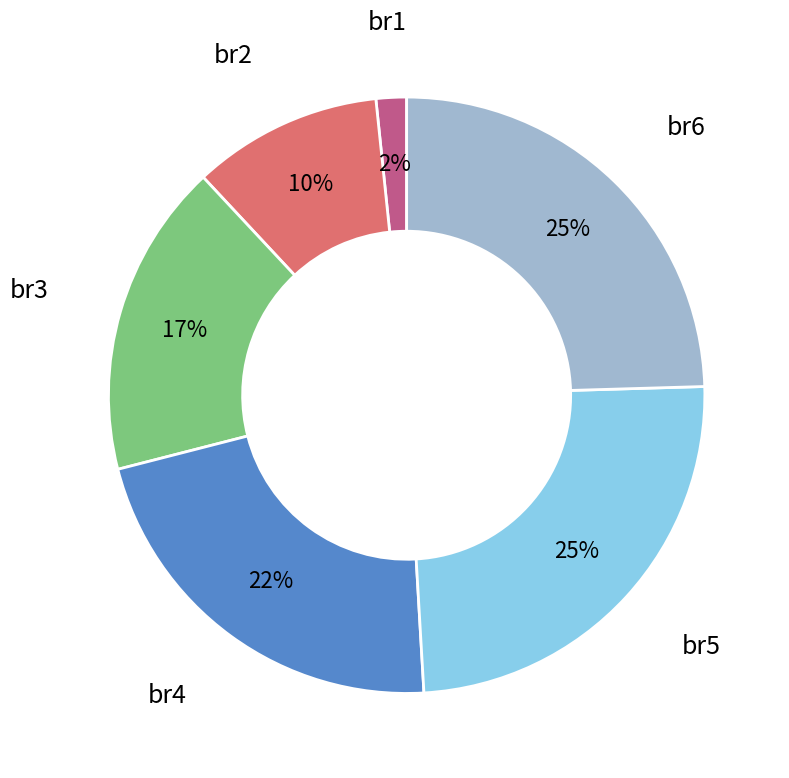

Is there any slice that represents more than half of the pie?

No